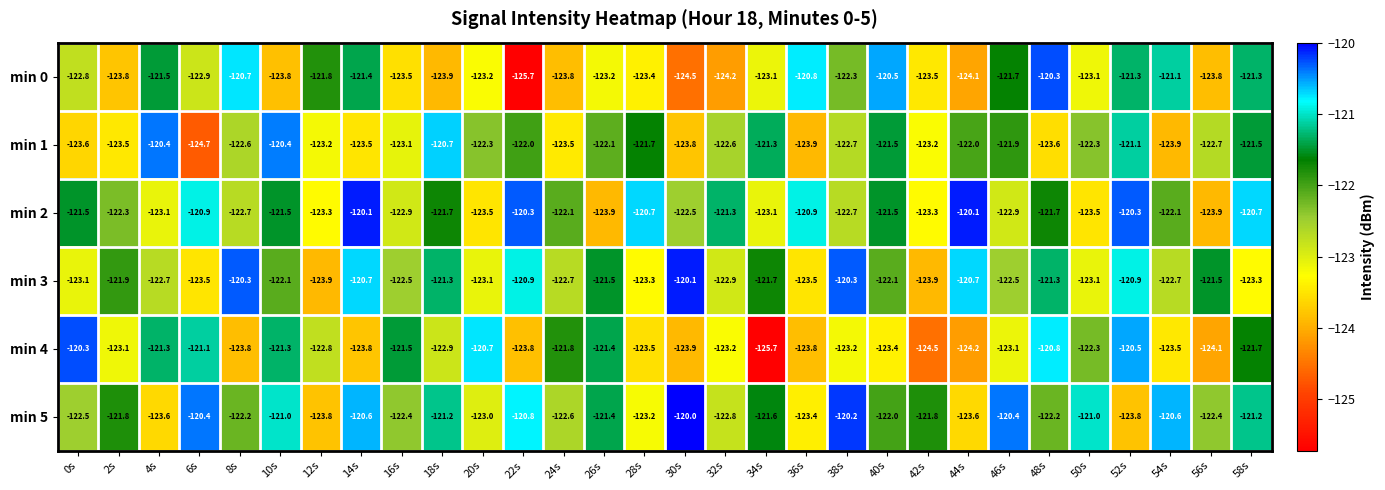

The value of min 5 at 44s is -177.2. True or false?

False